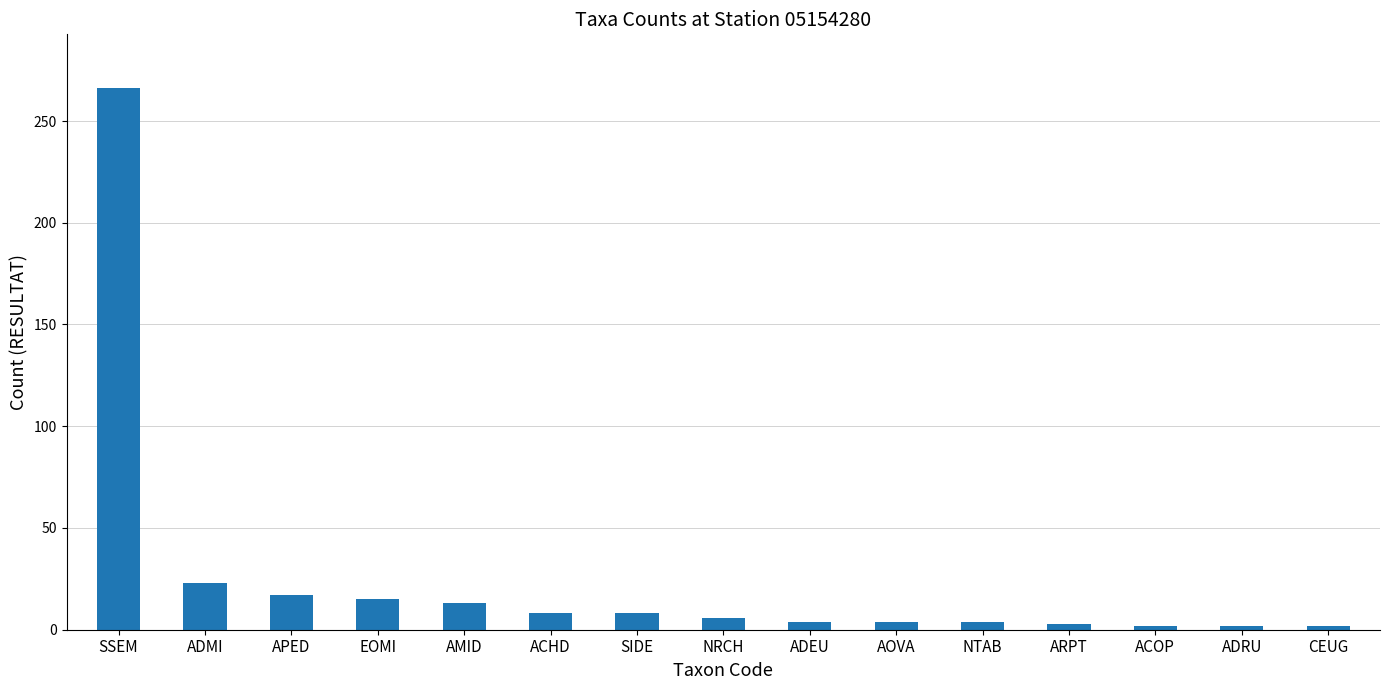

At which label is the value closest to 134?

ADMI